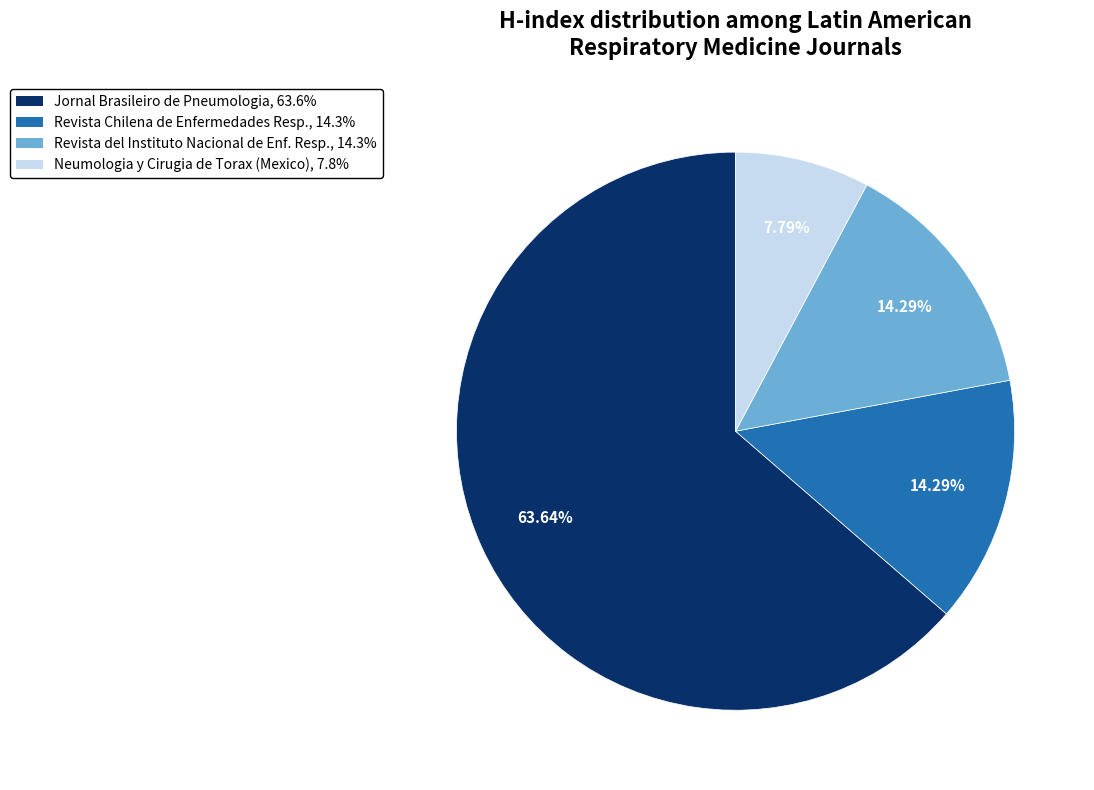

To the nearest percent, what is the difference between the largest and smallest slice percentages?

56%